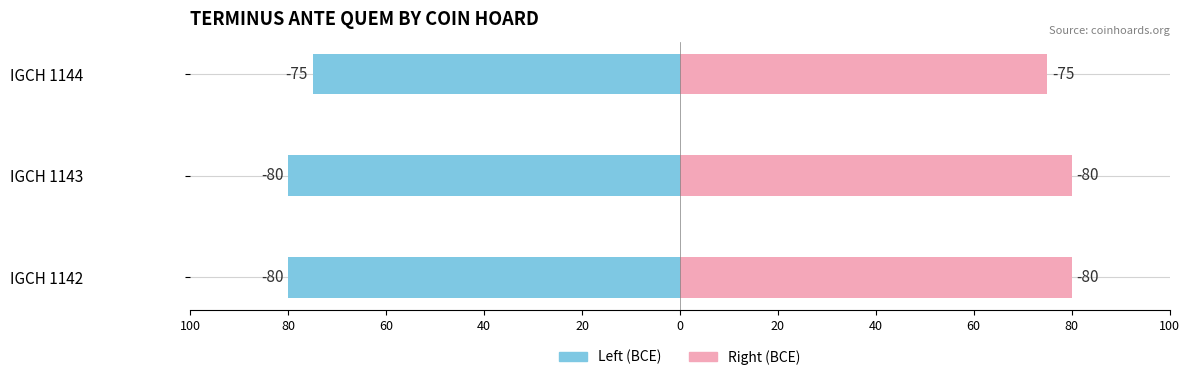

How many values in the Terminus Ante Quem (right) series are below 80?

1